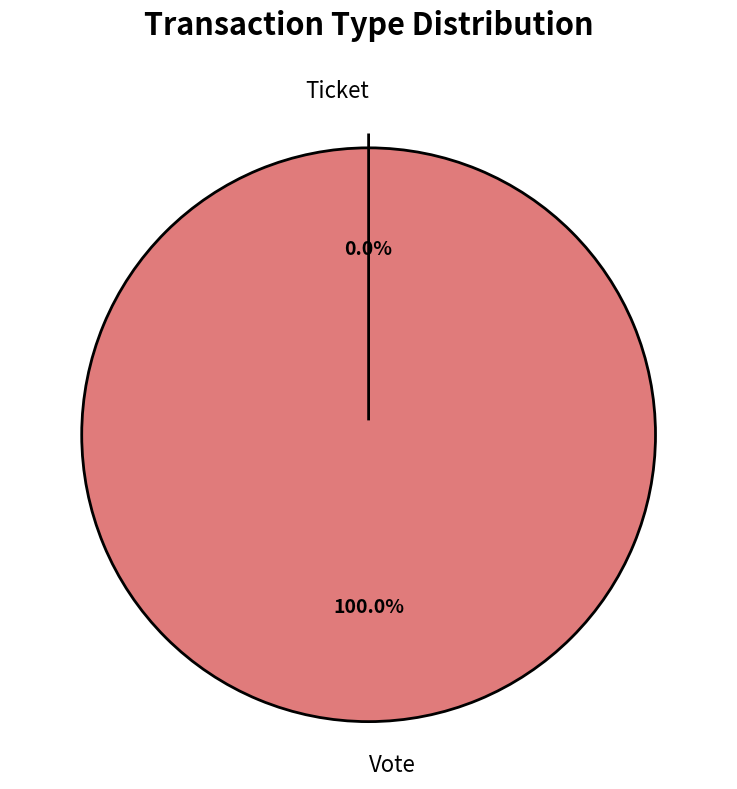

Is there a majority slice in this chart?

Yes